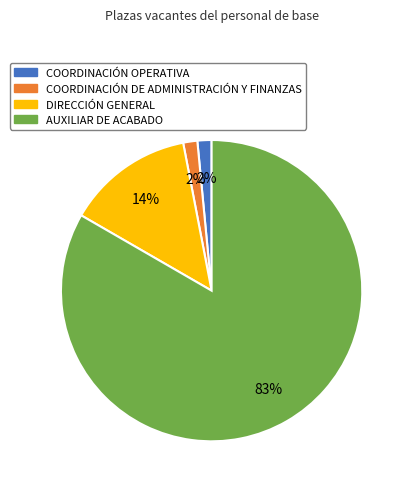

The COORDINACIÓN DE ADMINISTRACIÓN Y FINANZAS slice represents 12% of the pie. True or false?

False